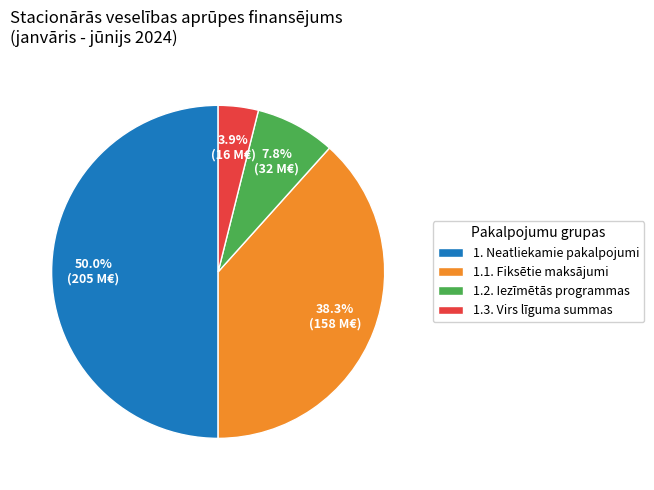

Which has a higher value, 1. Neatliekamie pakalpojumi or 1.2. Iezīmētās programmas?

1. Neatliekamie pakalpojumi